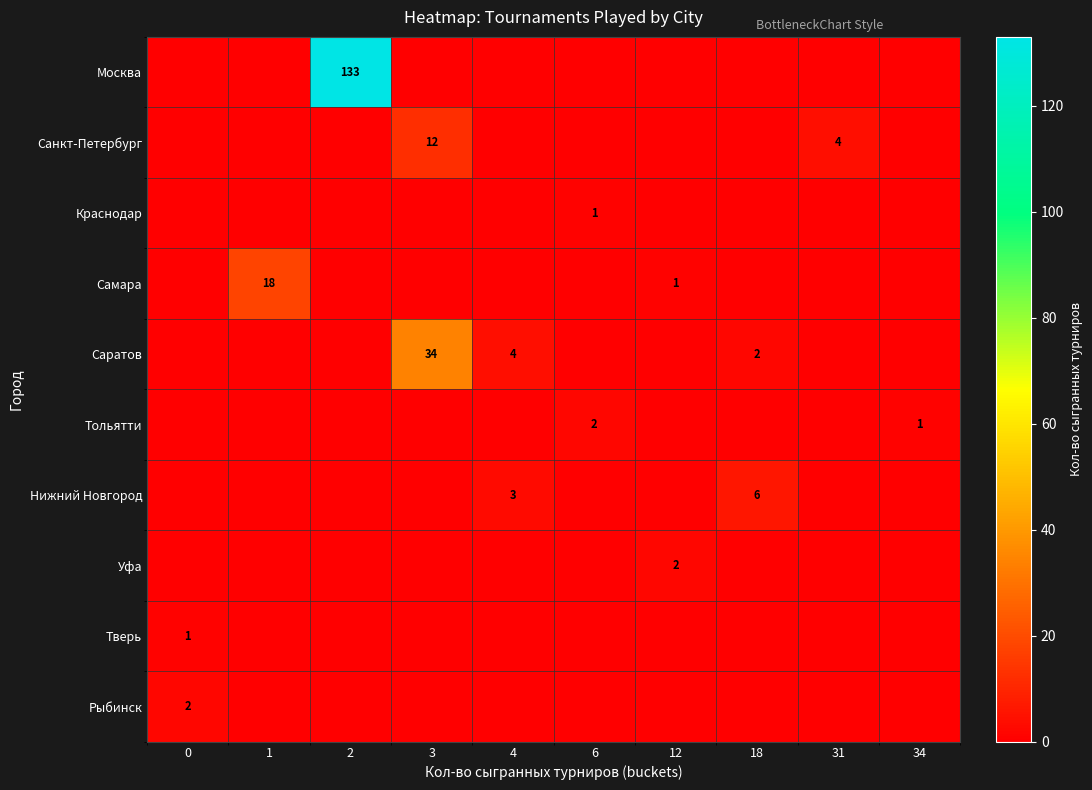

The value of Тольятти at 34 is 0. True or false?

False